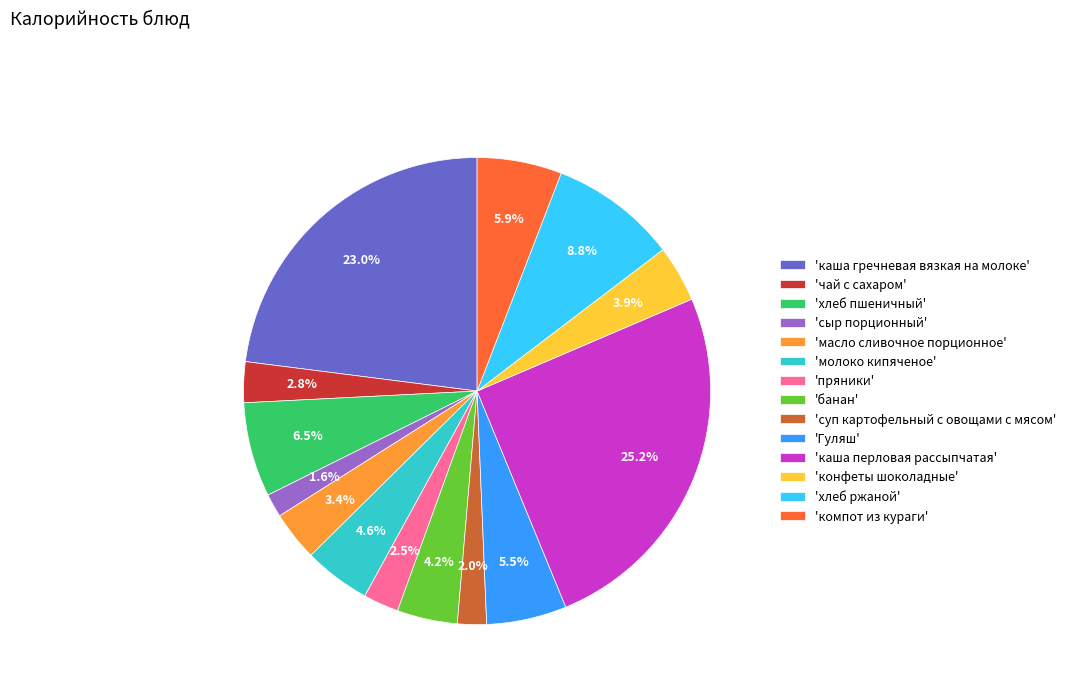

To the nearest percent, what is the average slice percentage?

7%